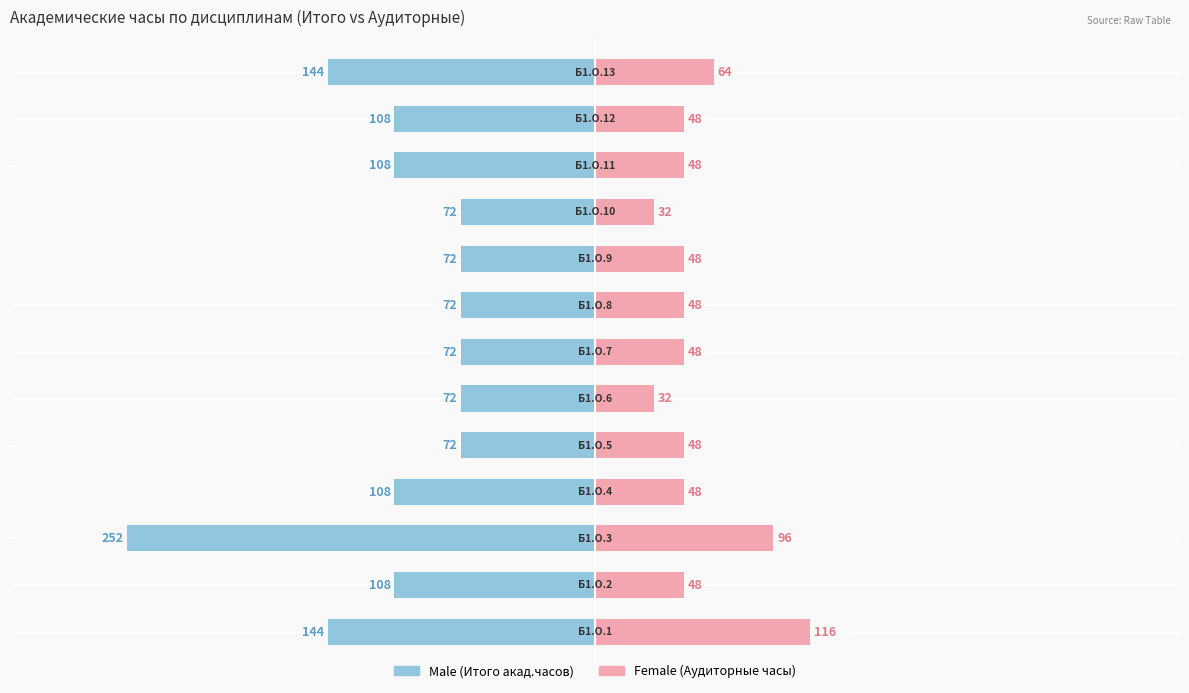

Which series has the widest spread of values?

Male